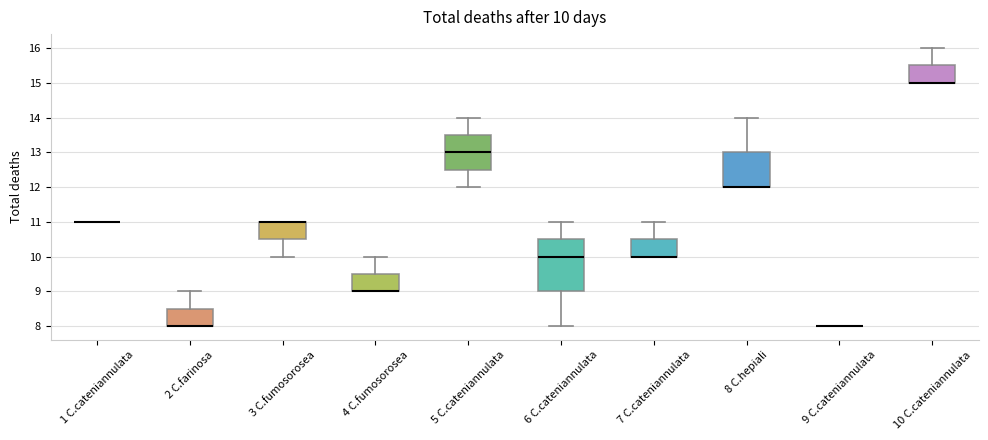

Which box is the tallest, from its lower edge to its upper edge?

6 C.cateniannulata